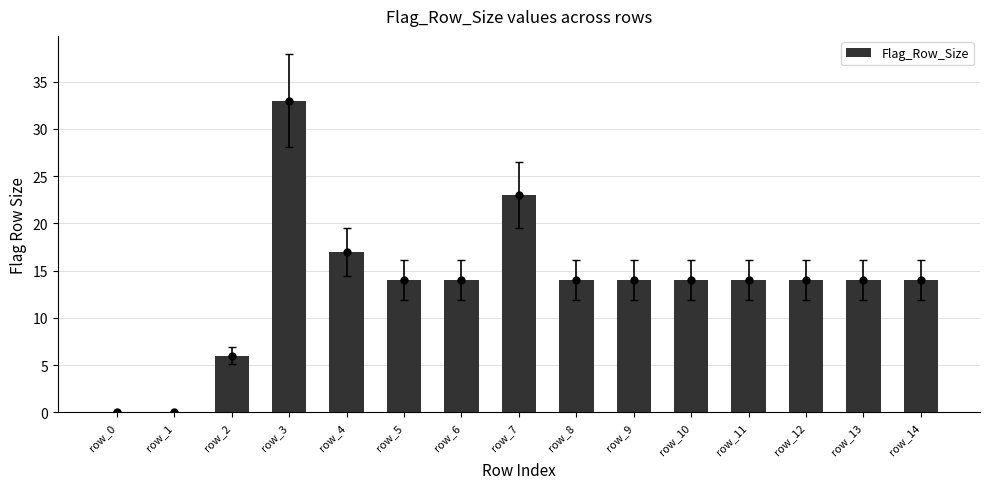

Reading left to right, transcribe all the data shown in this chart.

0	0	6	33	17	14	14	23	14	14	14	14	14	14	14